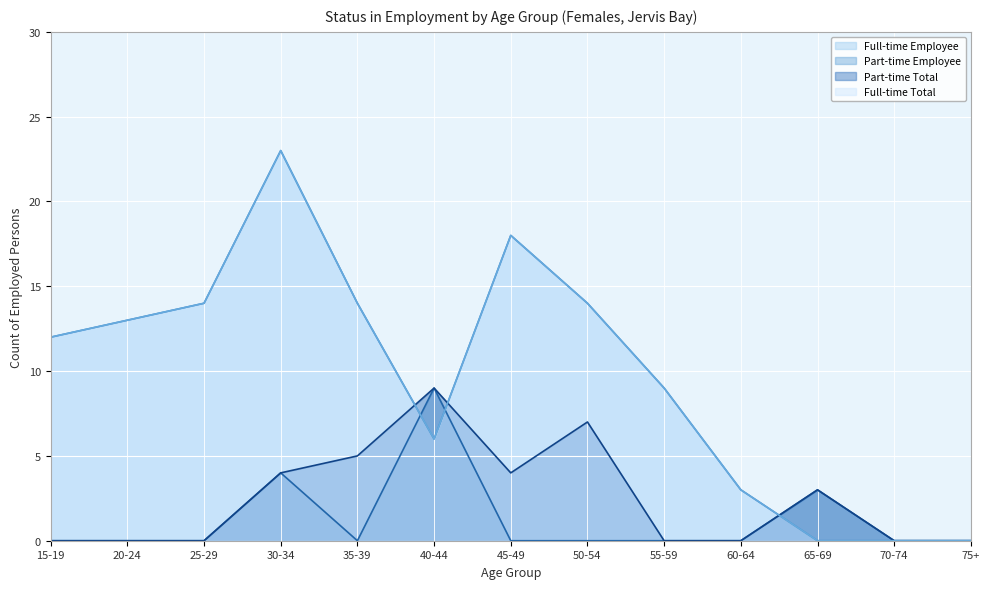

Where do Full-time Total and Part-time Total first cross each other?

35-39 and 40-44